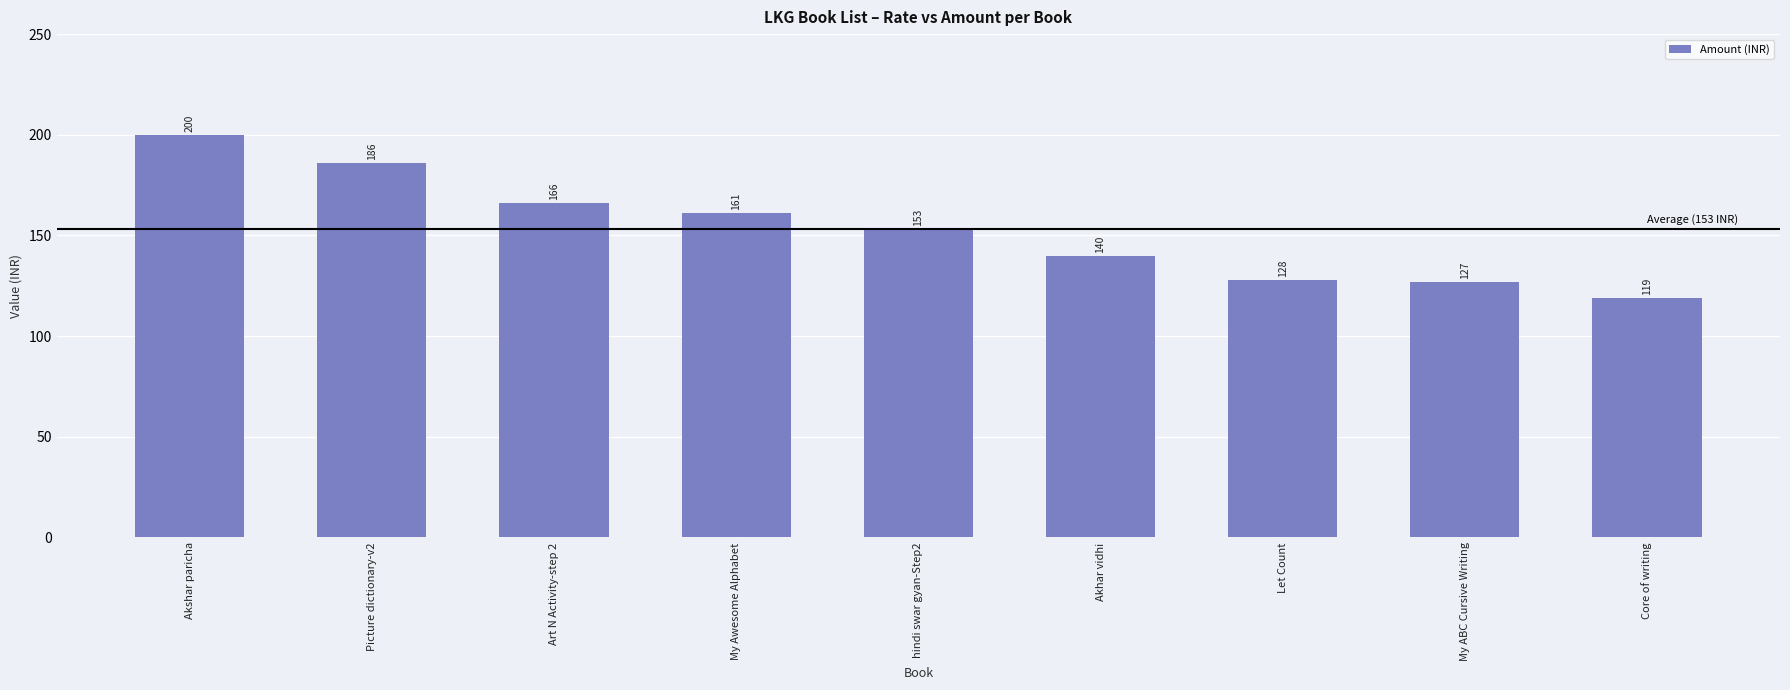

What is the difference between the values at hindi swar gyan-Step2 and Let Count?

25